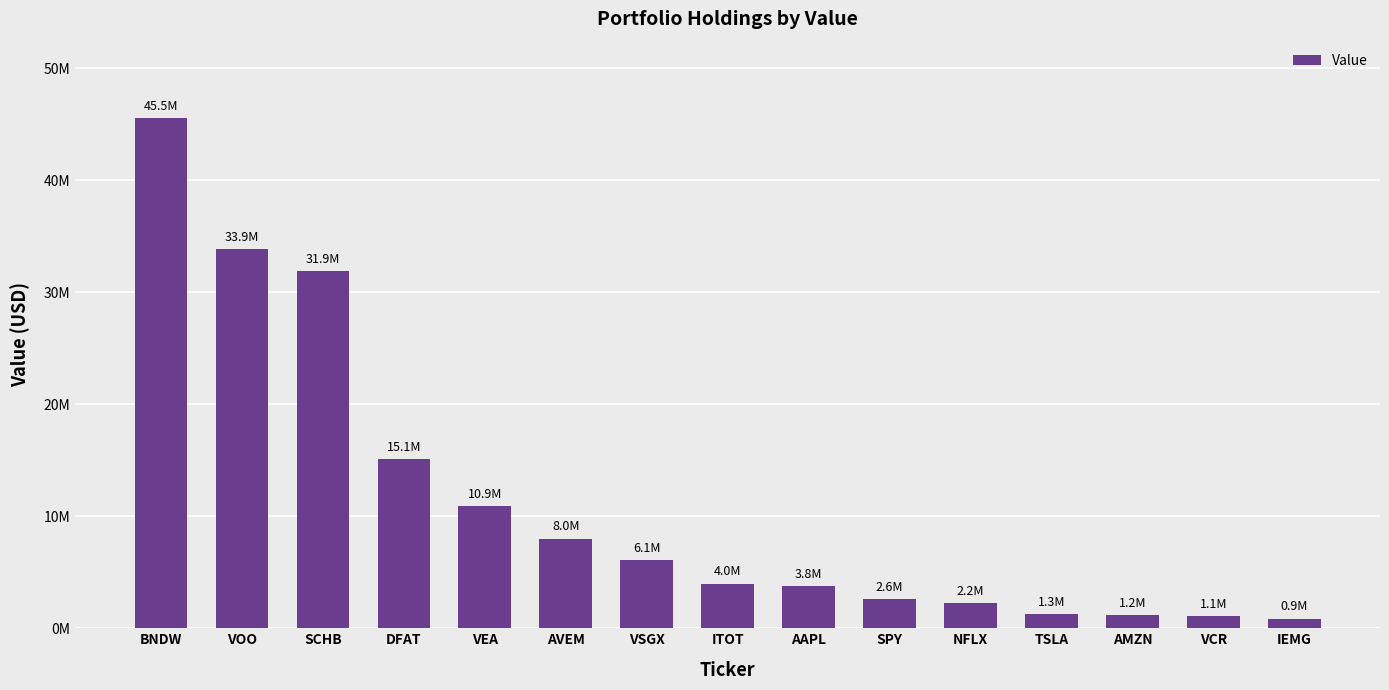

What is the difference between the second highest and minimum values?

32985000